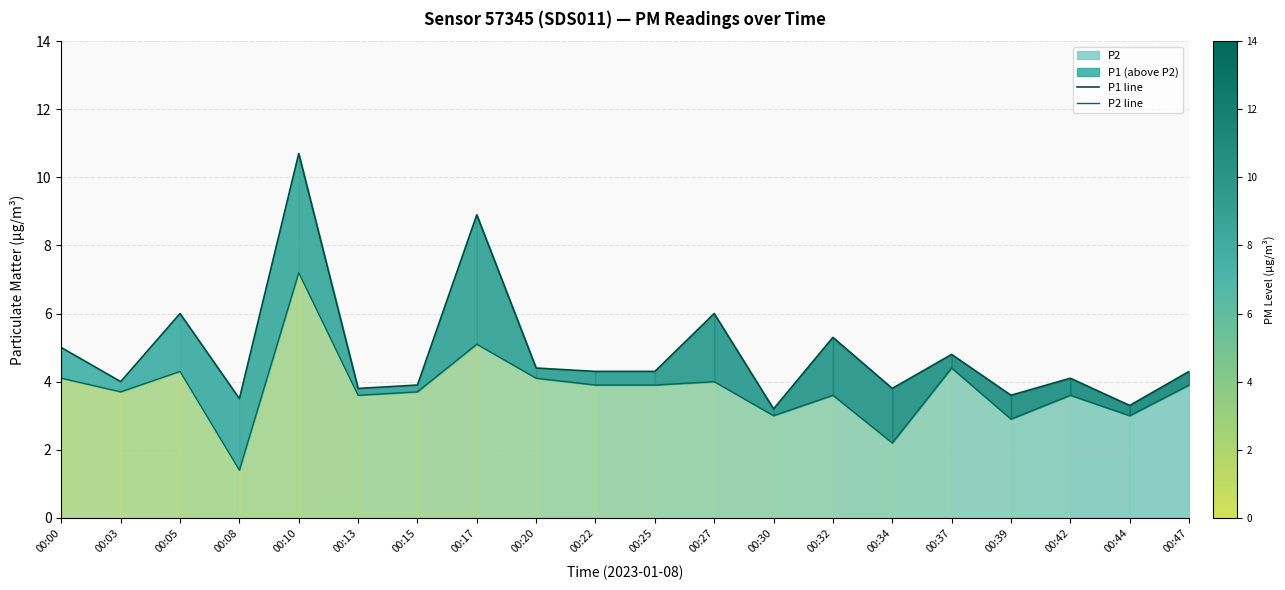

List the series in order of their overall mean, highest first.

P1 line, P2 line